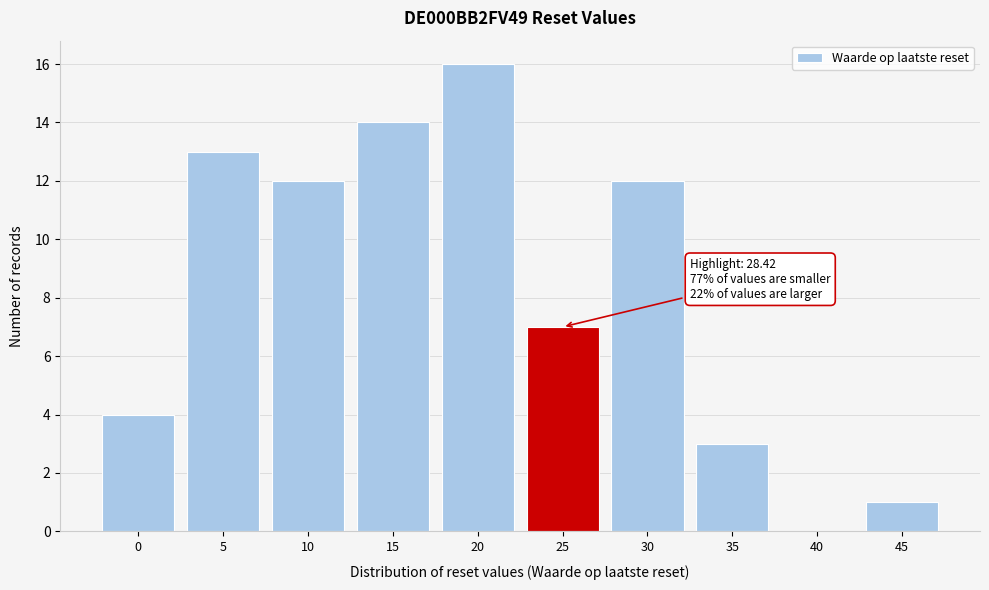

Reading left to right, transcribe all the data shown in this chart.

0=4	5=13	10=12	15=14	20=16	25=7	30=12	35=3	40=0	45=1